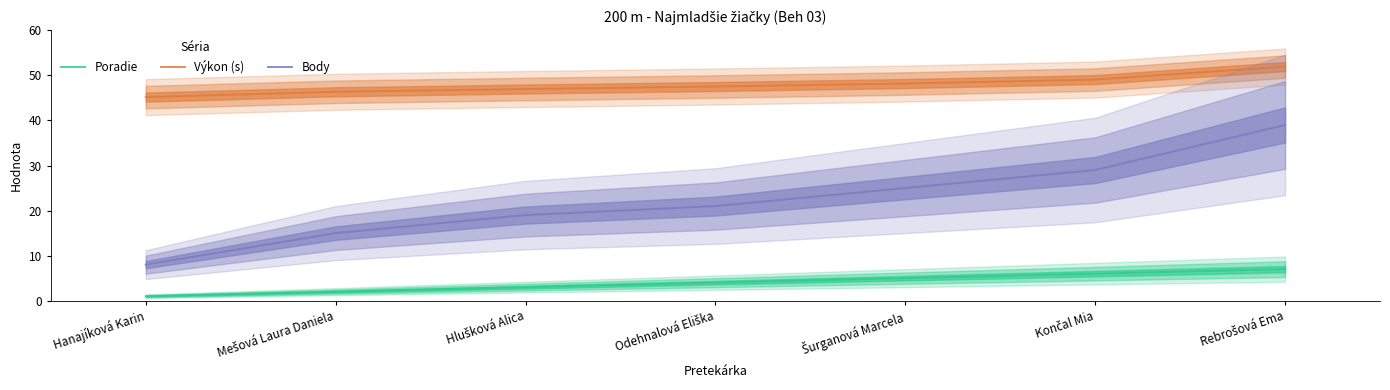

Reading right to left, list all the values displayed in this chart.

Poradie: Rebrošová Ema=7.0	Končal Mia=6.0	Šurganová Marcela=5.0	Odehnalová Eliška=4.0	Hlušková Alica=3.0	Mešová Laura Daniela=2.0	Hanajíková Karin=1.0
Výkon (s): Rebrošová Ema=52.0	Končal Mia=49.1	Šurganová Marcela=48.2	Odehnalová Eliška=47.5	Hlušková Alica=47.0	Mešová Laura Daniela=46.4	Hanajíková Karin=45.2
Body: Rebrošová Ema=39.0	Končal Mia=29.0	Šurganová Marcela=25.0	Odehnalová Eliška=21.0	Hlušková Alica=19.0	Mešová Laura Daniela=15.0	Hanajíková Karin=8.0